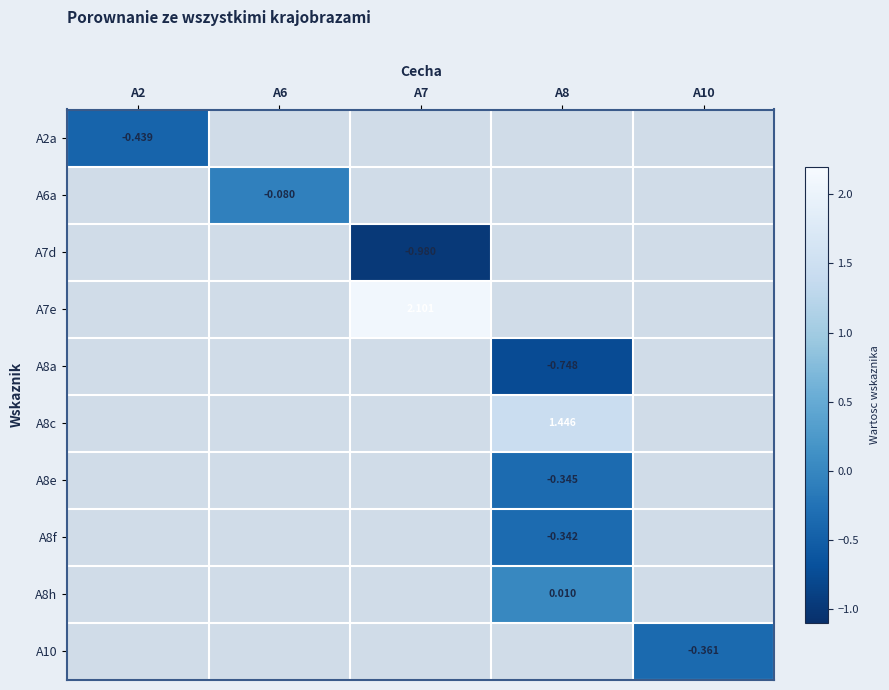

Is the value of A8a at A6 greater than the value of A8f at A6?

No